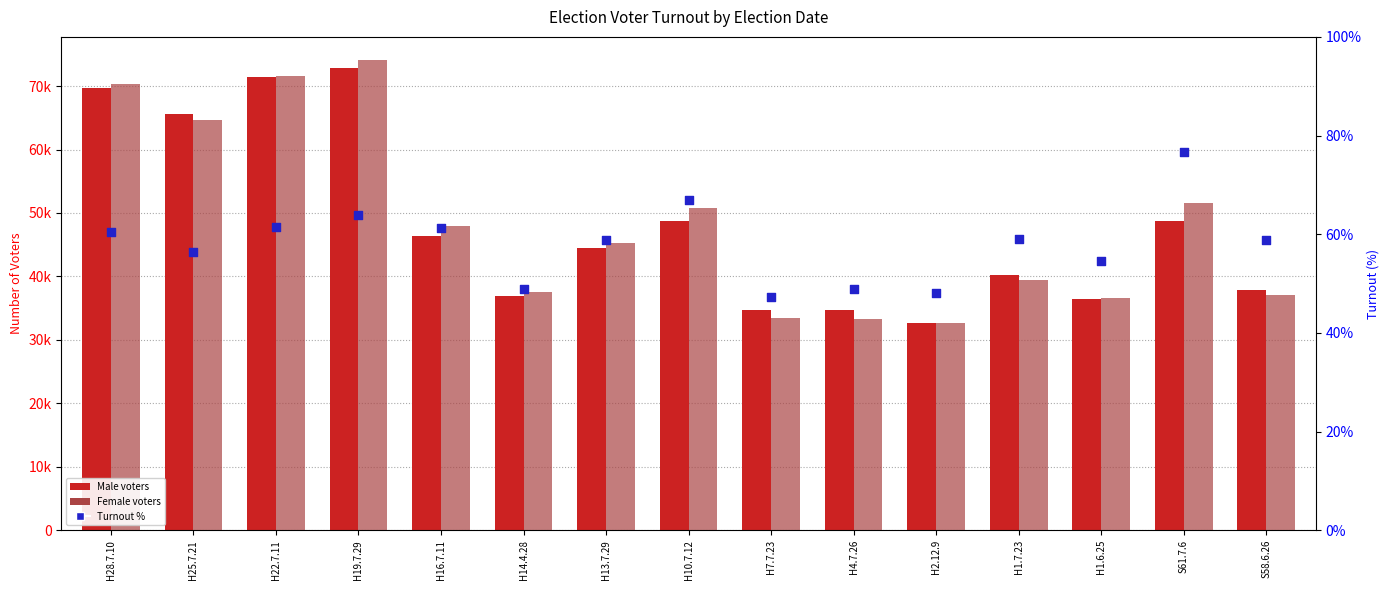

Which series has the largest total across all categories?

Female voters